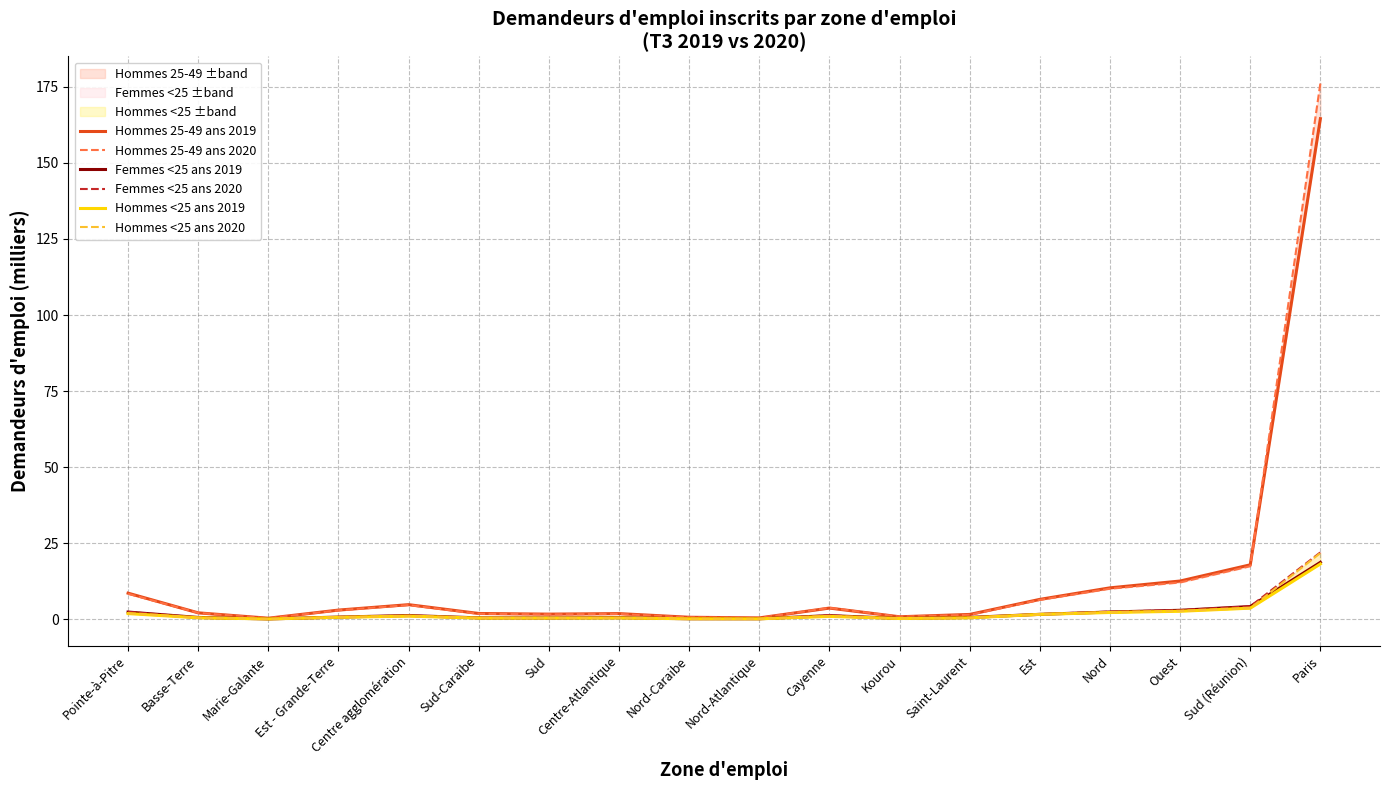

At which category does Femmes <25 ans 2020 reach its first local valley?

Marie-Galante